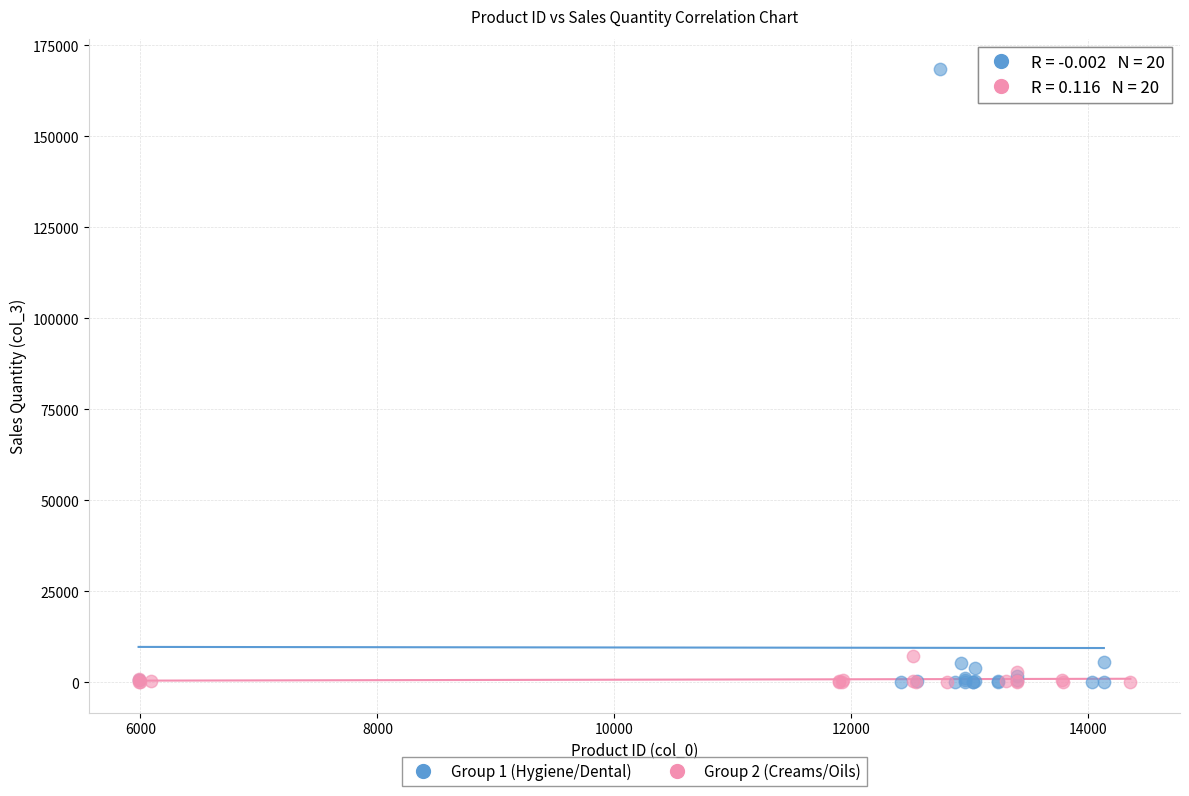

Which series has the widest spread of Y values?

Group 1 (Hygiene/Dental)